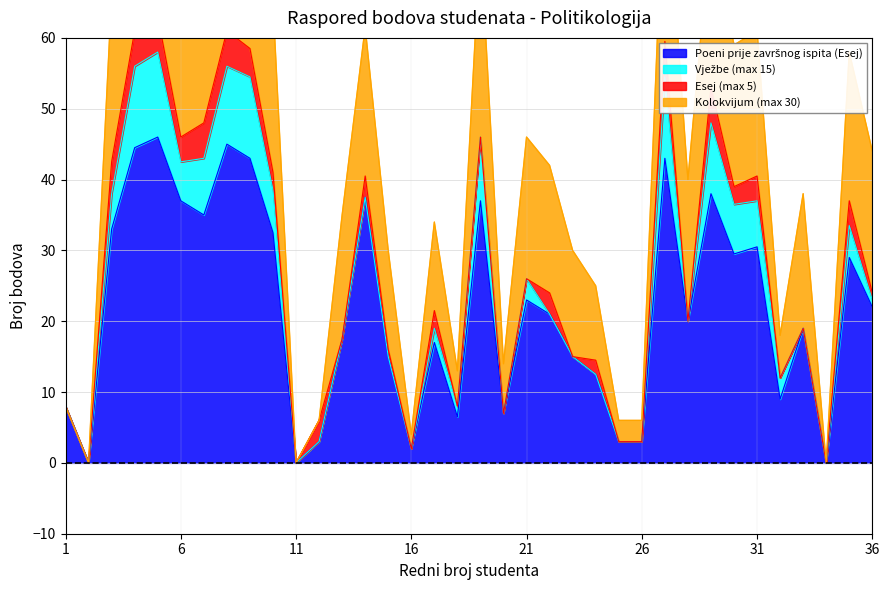

The value of Esej (max 5) at 14 is 4.5. True or false?

False